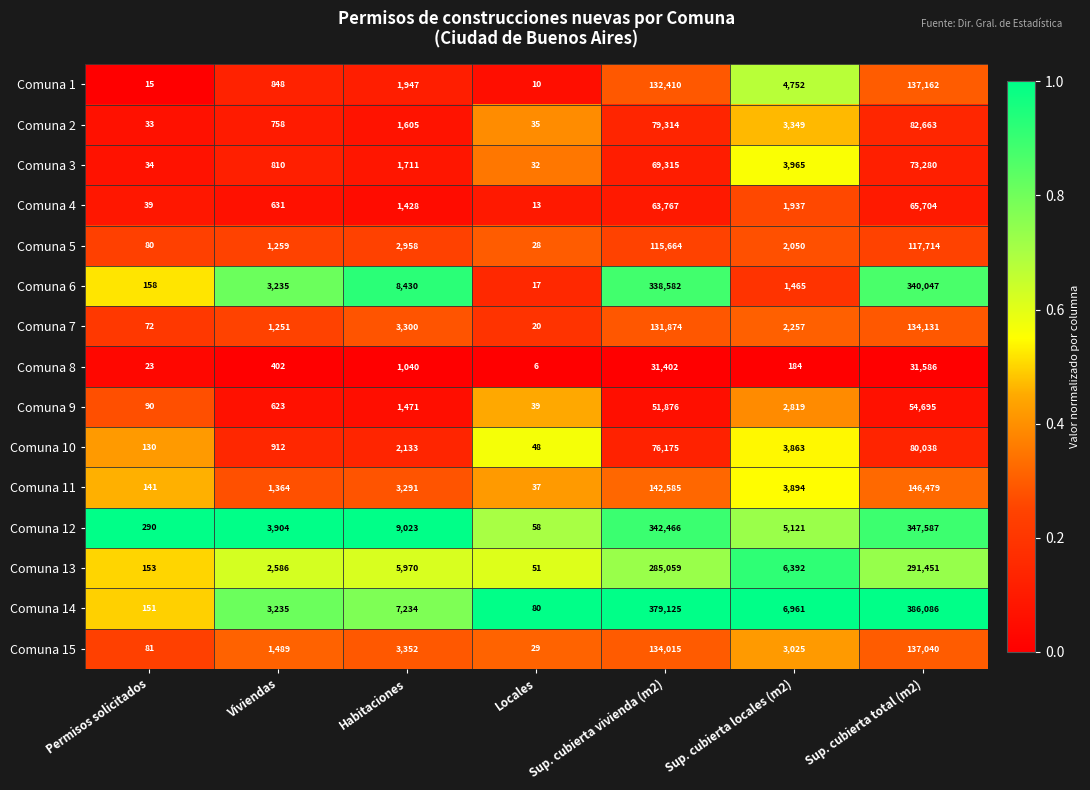

At Sup. cubierta vivienda (m2), list the series in order from smallest to largest.

Comuna 8, Comuna 9, Comuna 4, Comuna 3, Comuna 10, Comuna 2, Comuna 5, Comuna 7, Comuna 1, Comuna 15, Comuna 11, Comuna 13, Comuna 6, Comuna 12, Comuna 14